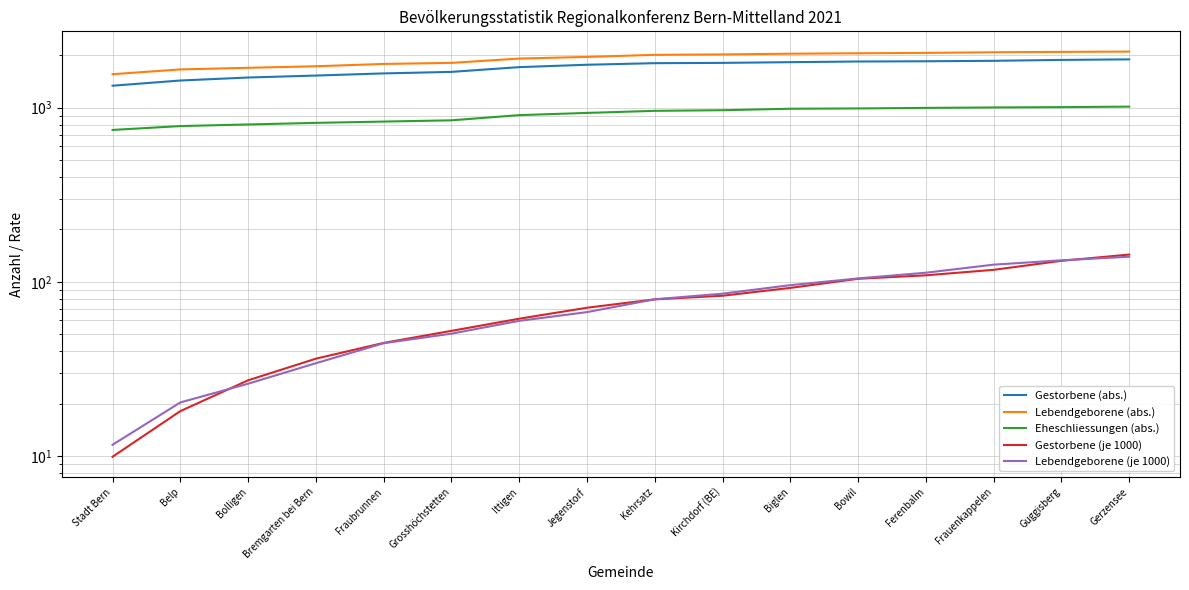

What is the difference between the highest and lowest values at Ittigen?

1854.3